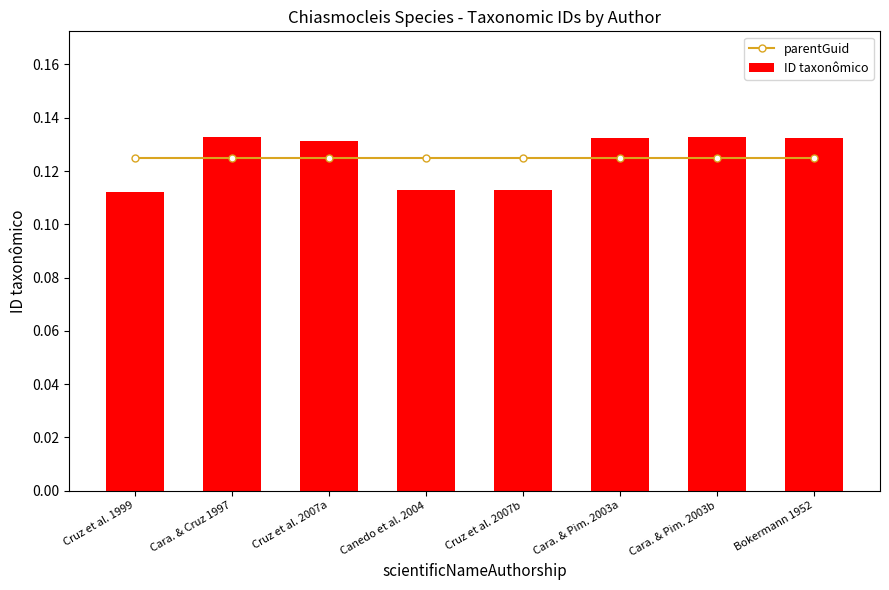

The ID taxonômico series shows 0.2 at Cara. & Pim. 2003a. True or false?

False